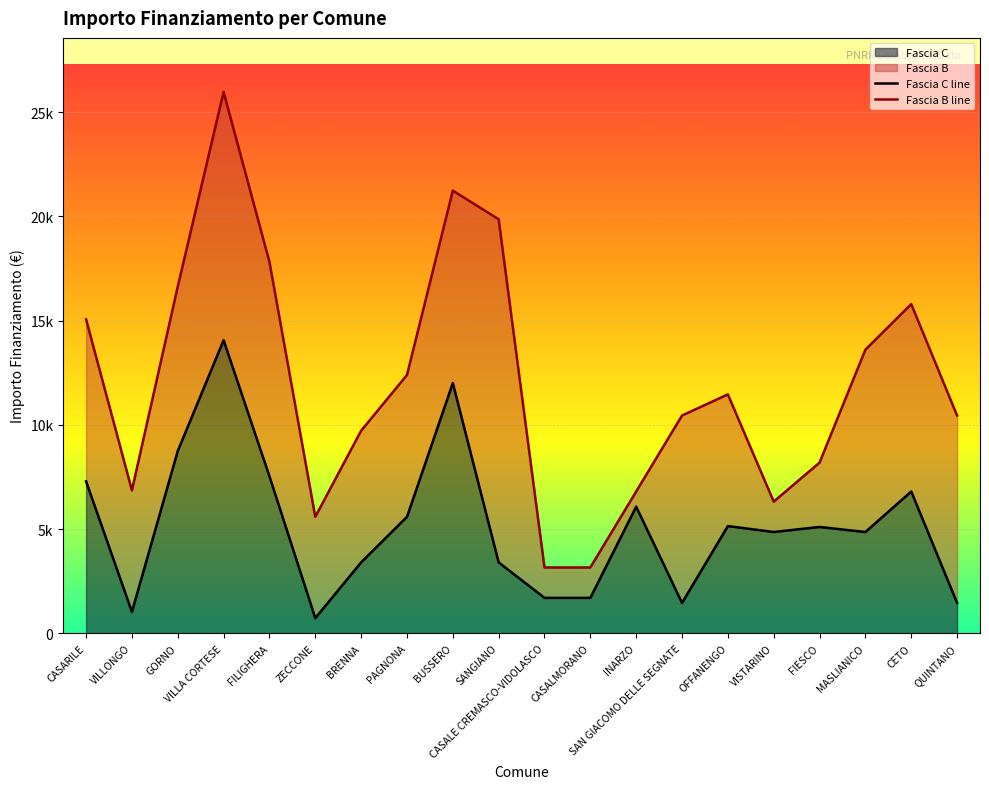

Rank the series by their average value, from lowest to highest.

Fascia C line, Fascia B line